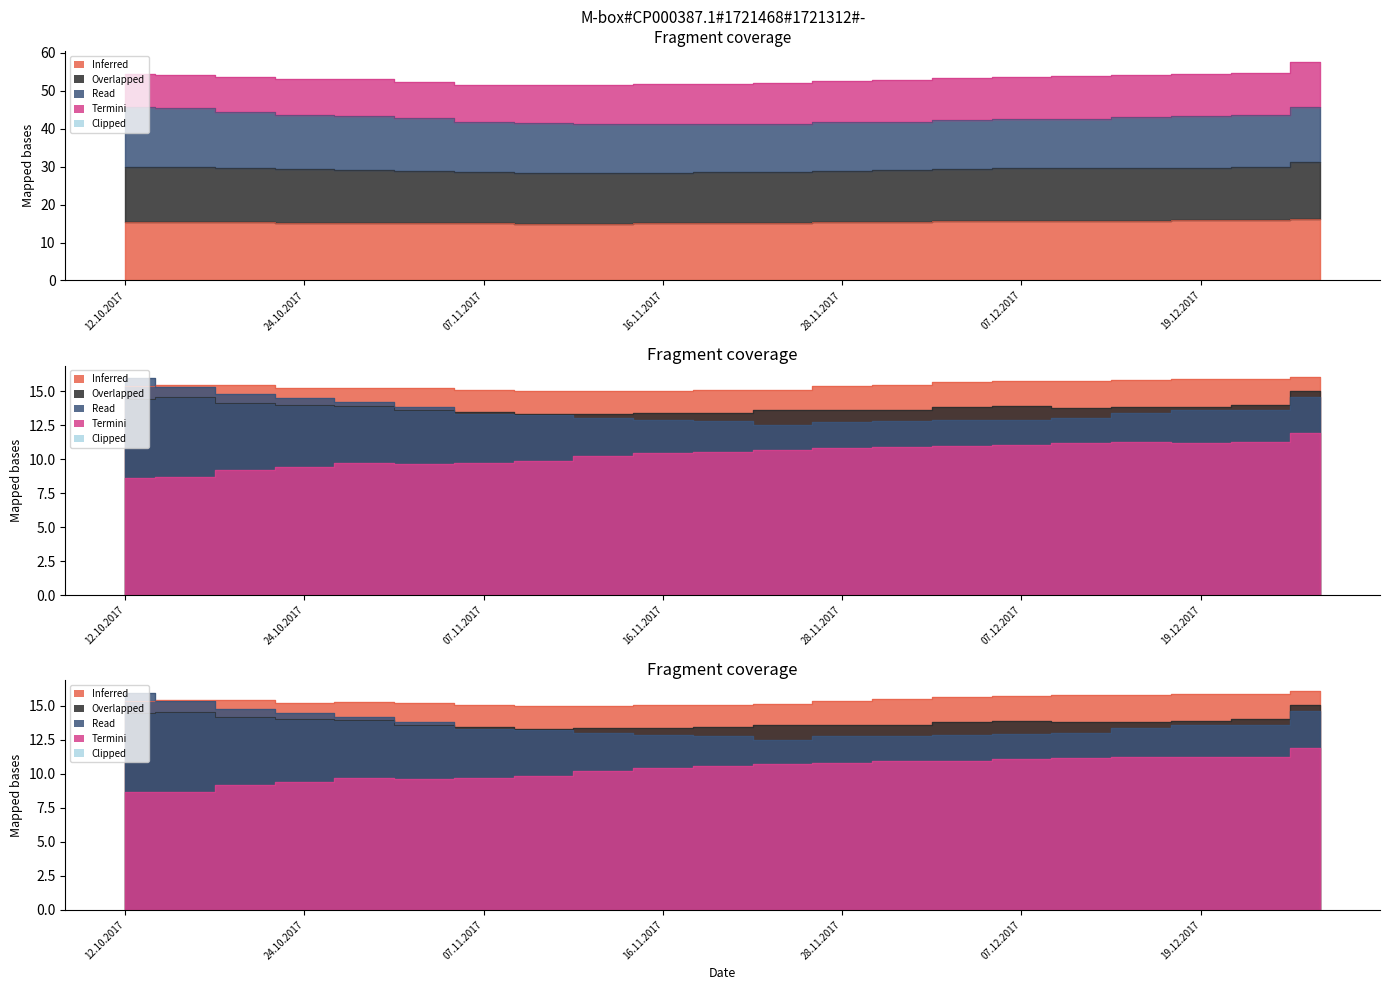

What is the label of the 12th point from the left?

23.11.2017